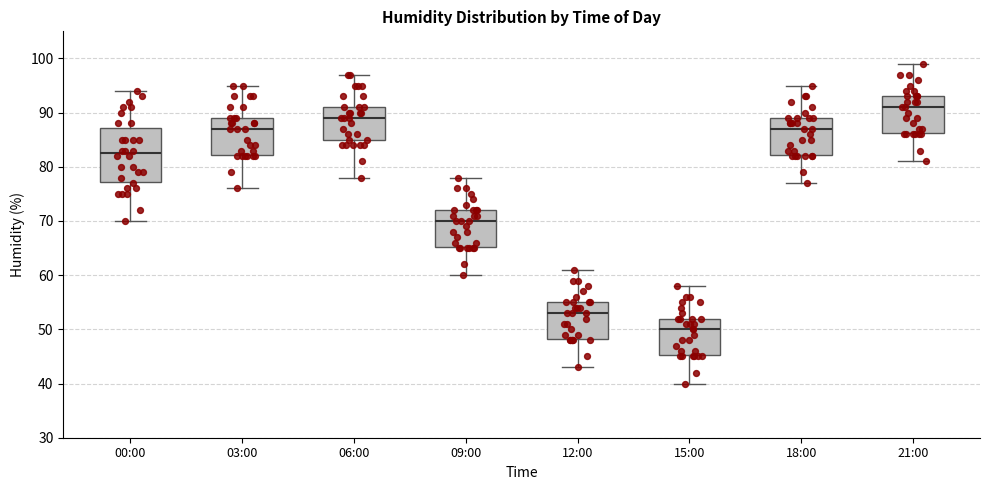

Reading left to right, transcribe this box plot: for each box, give where its median line is, the range the box spans, and where its two whiskers end, as read against the y-axis. The values are not printed on the chart, so give them approximately, as read against the axis.

00:00: median 83, box 77 to 87, whiskers 70 to 94
03:00: median 87, box 82 to 89, whiskers 76 to 95
06:00: median 89, box 85 to 91, whiskers 78 to 97
09:00: median 70, box 65 to 72, whiskers 60 to 78
12:00: median 53, box 48 to 55, whiskers 43 to 61
15:00: median 50, box 45 to 52, whiskers 40 to 58
18:00: median 87, box 82 to 89, whiskers 77 to 95
21:00: median 91, box 86 to 93, whiskers 81 to 99